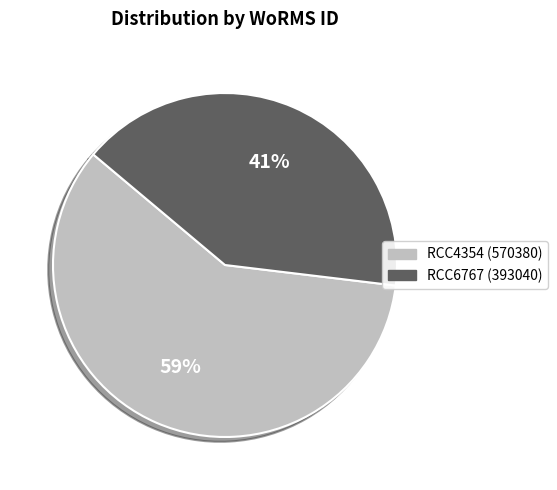

Which slice is the largest?

RCC4354